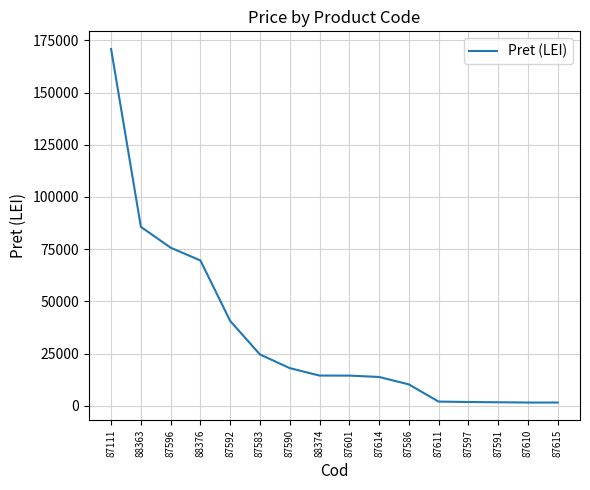

What is the sum of the values at 87614 and 87583?

38312